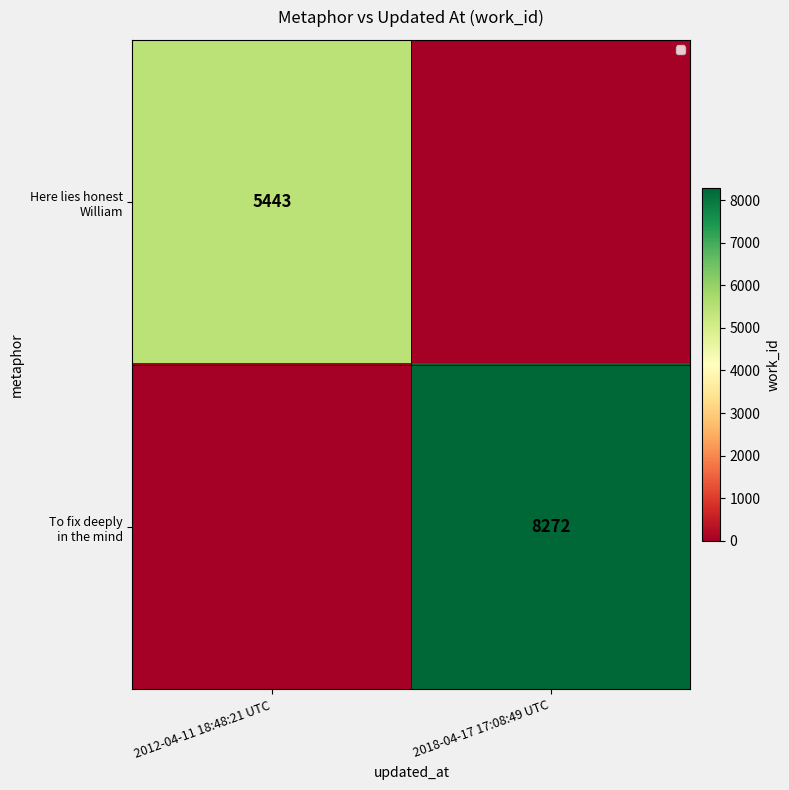

Count the number of categories in the chart.

2